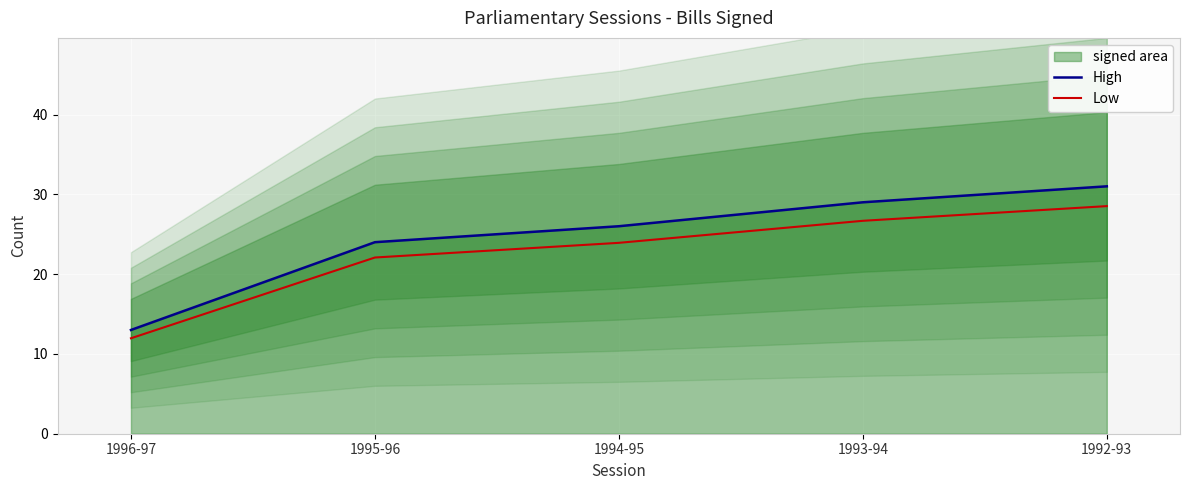

What is the value of the High point at the 5th from the left?

31.0